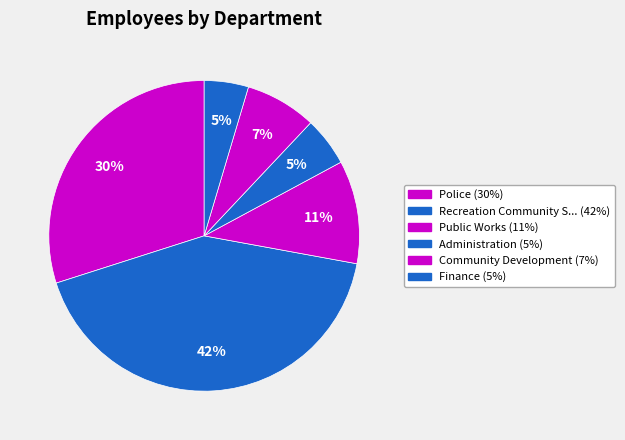

Count the number of slices in the pie.

6